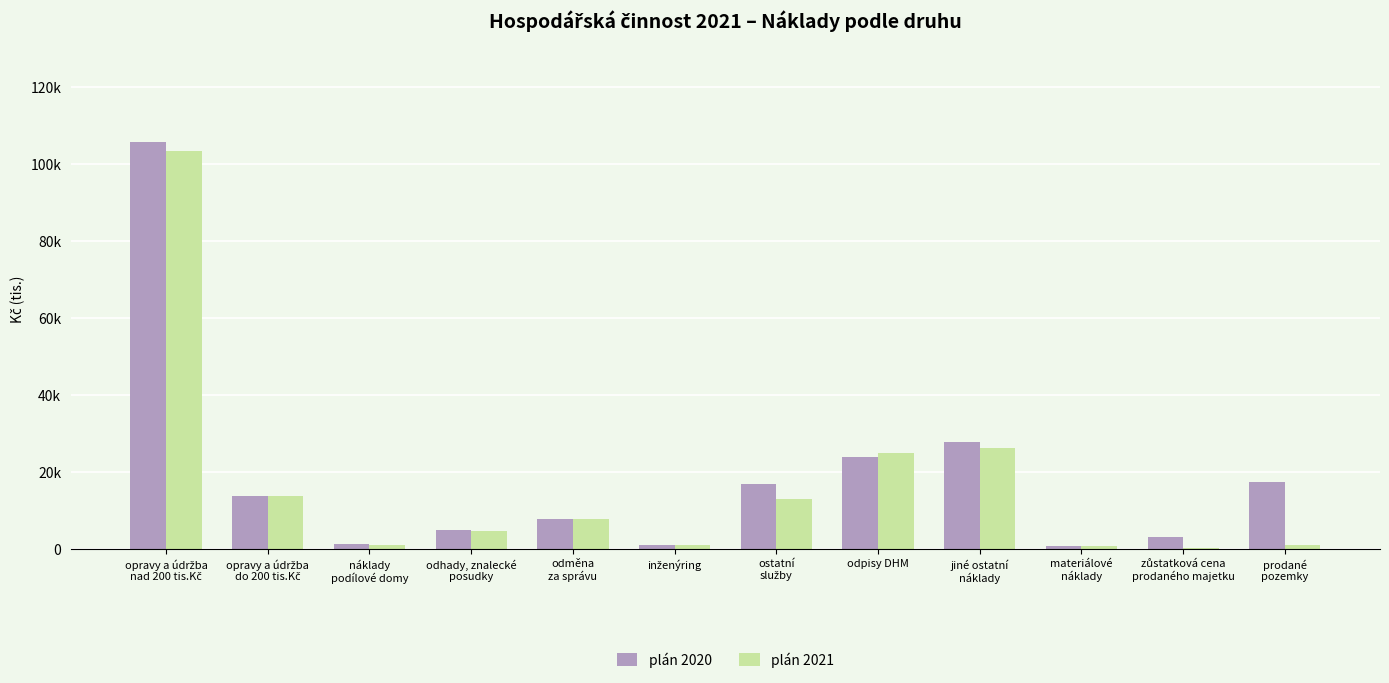

What is the difference between the second highest and second lowest values in the plán 2020 series?

26847.0